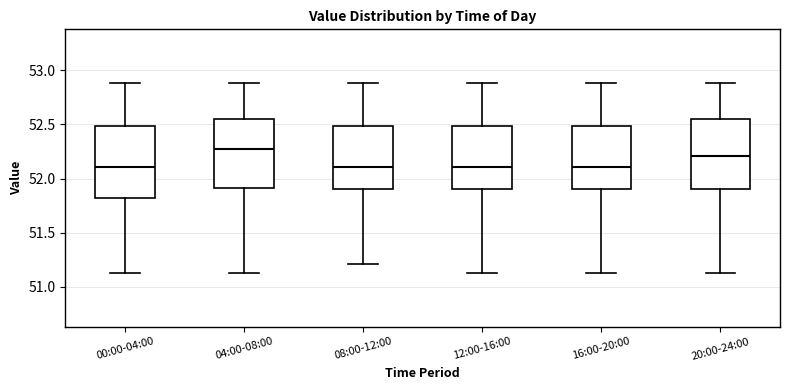

Reading left to right, transcribe this box plot: for each box, give where its median line is, the range the box spans, and where its two whiskers end, as read against the y-axis. The values are not printed on the chart, so give them approximately, as read against the axis.

00:00-04:00: median 52.10, box 51.80 to 52.50, whiskers 51.15 to 52.90
04:00-08:00: median 52.25, box 51.90 to 52.55, whiskers 51.15 to 52.90
08:00-12:00: median 52.10, box 51.90 to 52.50, whiskers 51.20 to 52.90
12:00-16:00: median 52.10, box 51.90 to 52.50, whiskers 51.15 to 52.90
16:00-20:00: median 52.10, box 51.90 to 52.50, whiskers 51.15 to 52.90
20:00-24:00: median 52.20, box 51.90 to 52.55, whiskers 51.15 to 52.90